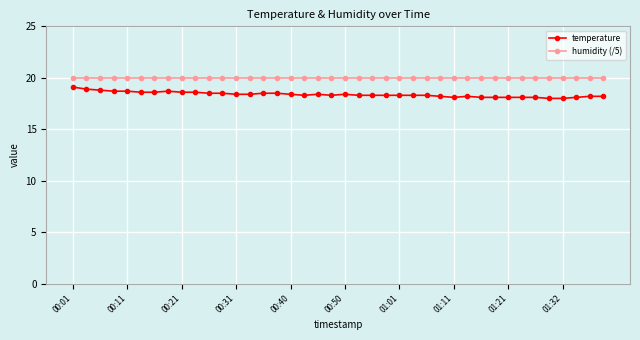

Rank the series by their average value, from lowest to highest.

temperature, humidity (/5)